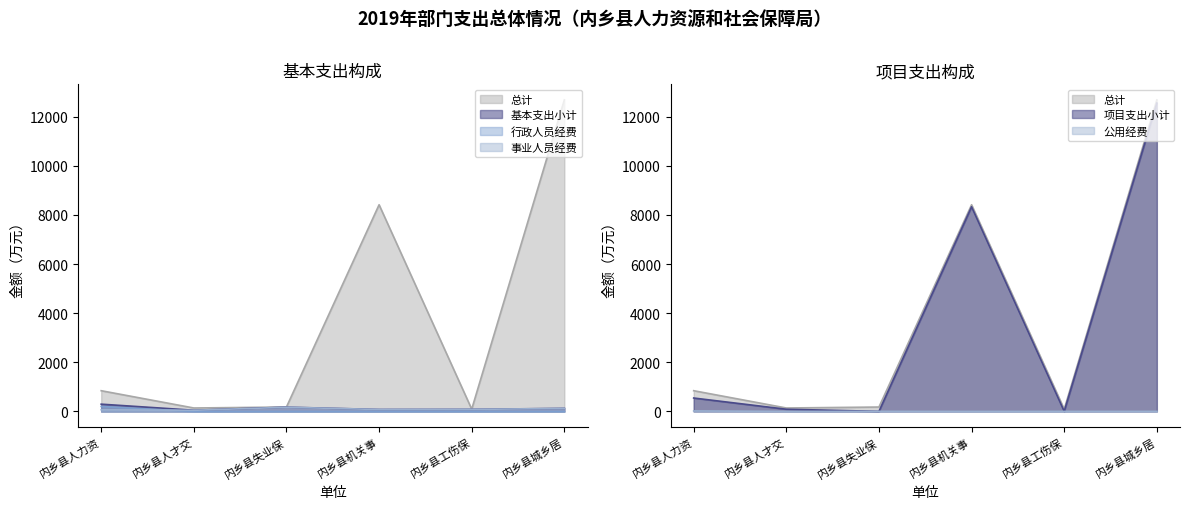

Which series ends up on top after the final intersection of 项目支出小计 and 基本支出小计?

项目支出小计